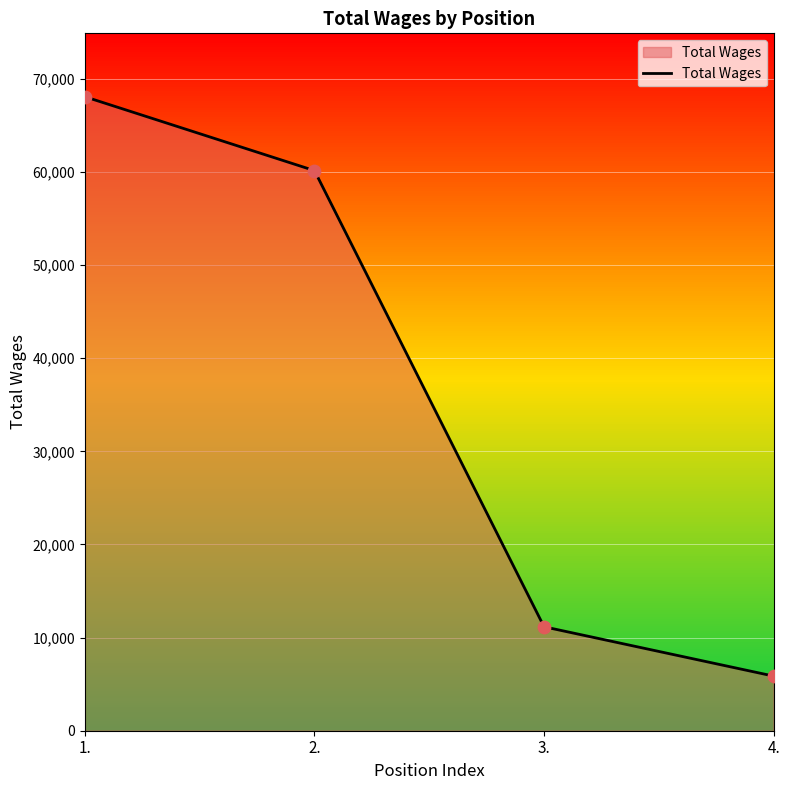

Which has a higher value, 4. or 2.?

2.